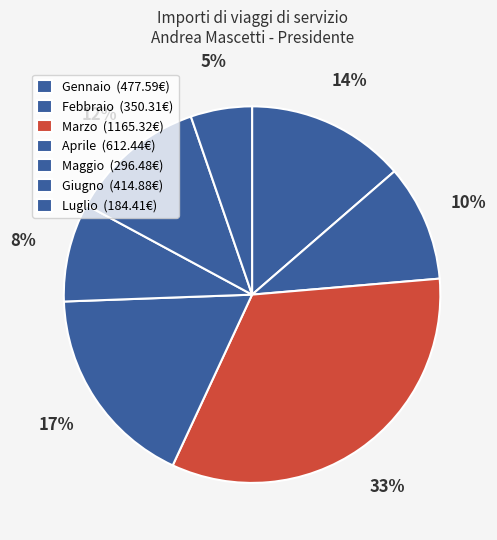

Is there any slice that represents more than half of the pie?

No